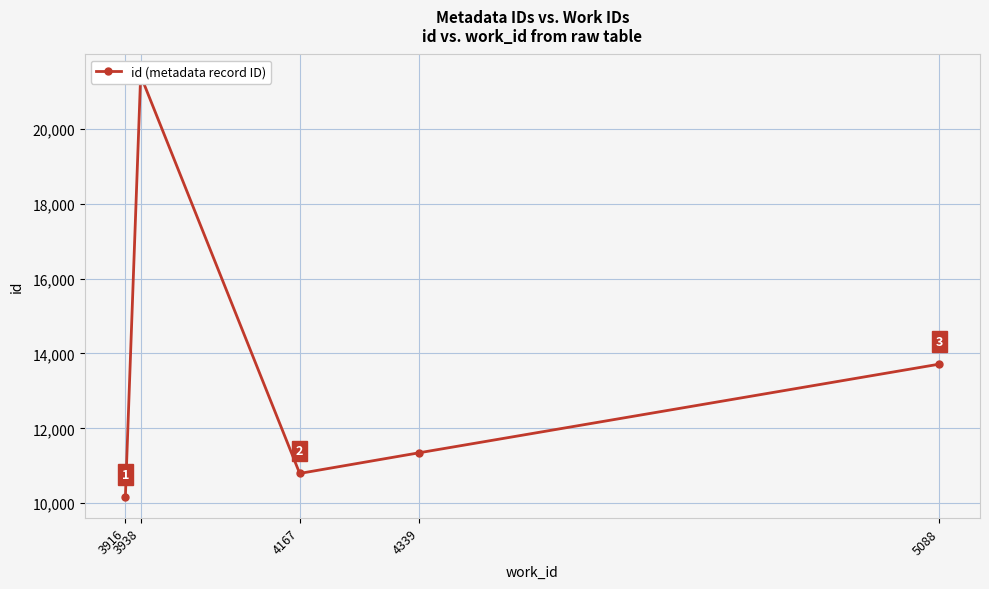

The chart shows a value of 11346 at 4339. True or false?

True